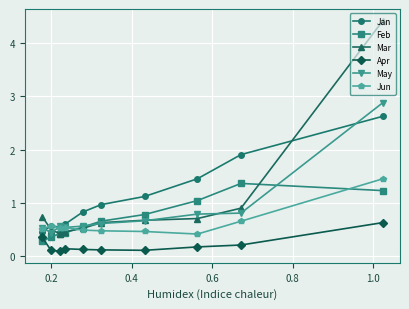

Which series has the largest range (max minus min)?

Mar